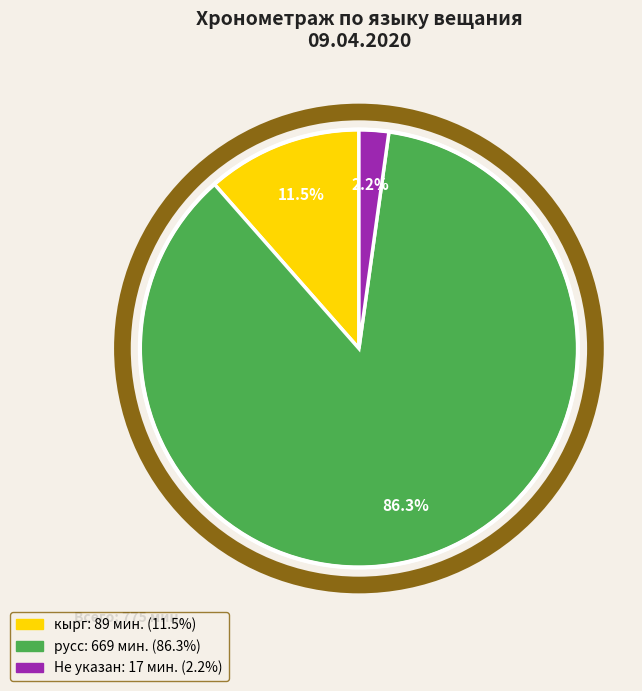

Is there a majority slice in this chart?

Yes